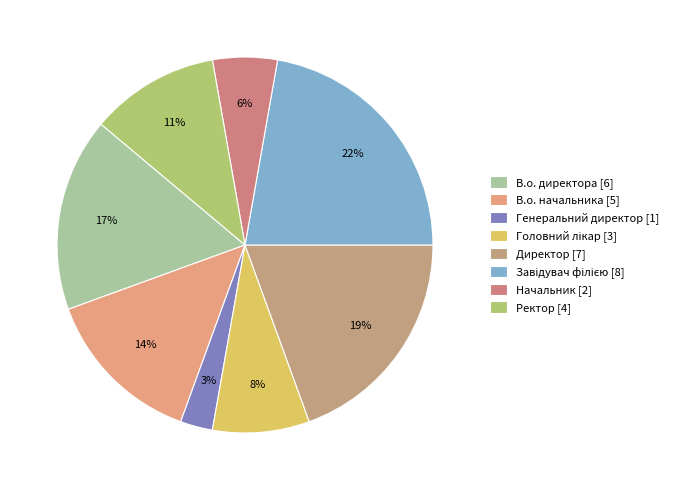

Rank the categories by value from highest to lowest.

Завідувач філією, Директор, В.о. директора, В.о. начальника, Ректор, Головний лікар, Начальник, Генеральний директор